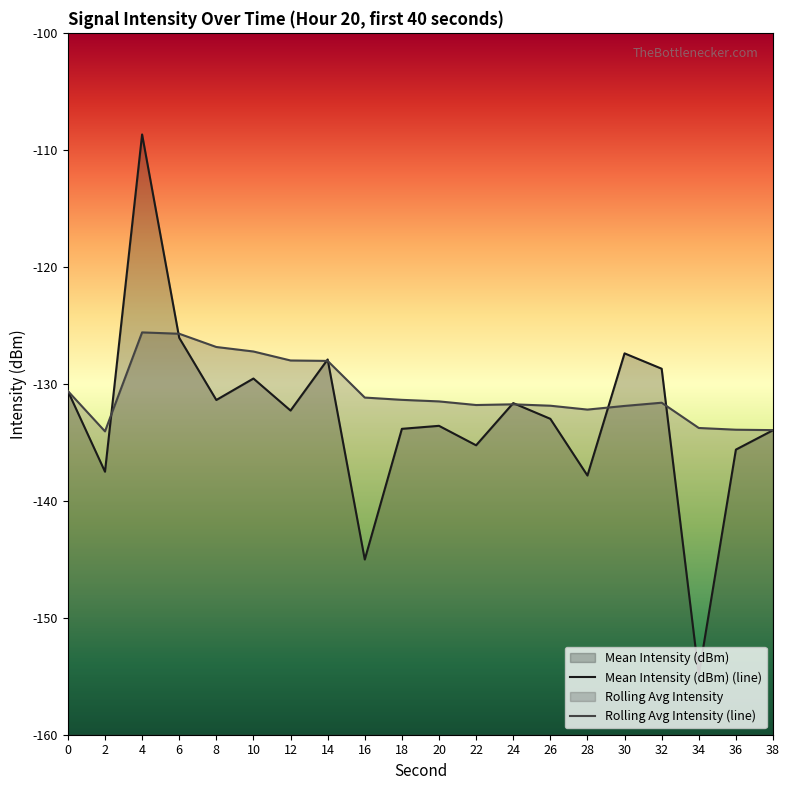

Which series has the largest total across all categories?

Rolling Avg Intensity